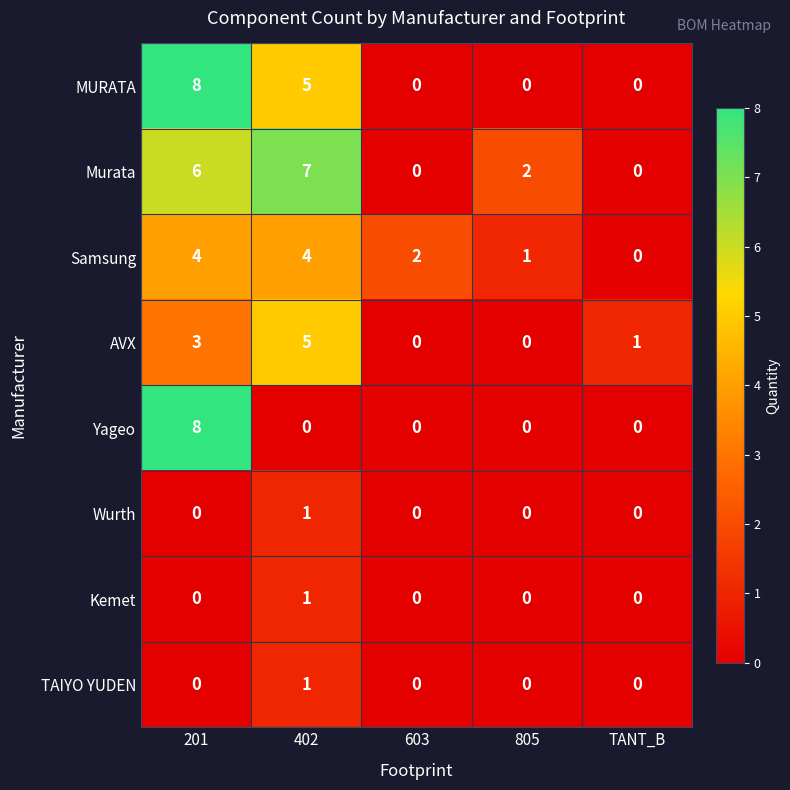

How many distinct data groups are displayed?

8